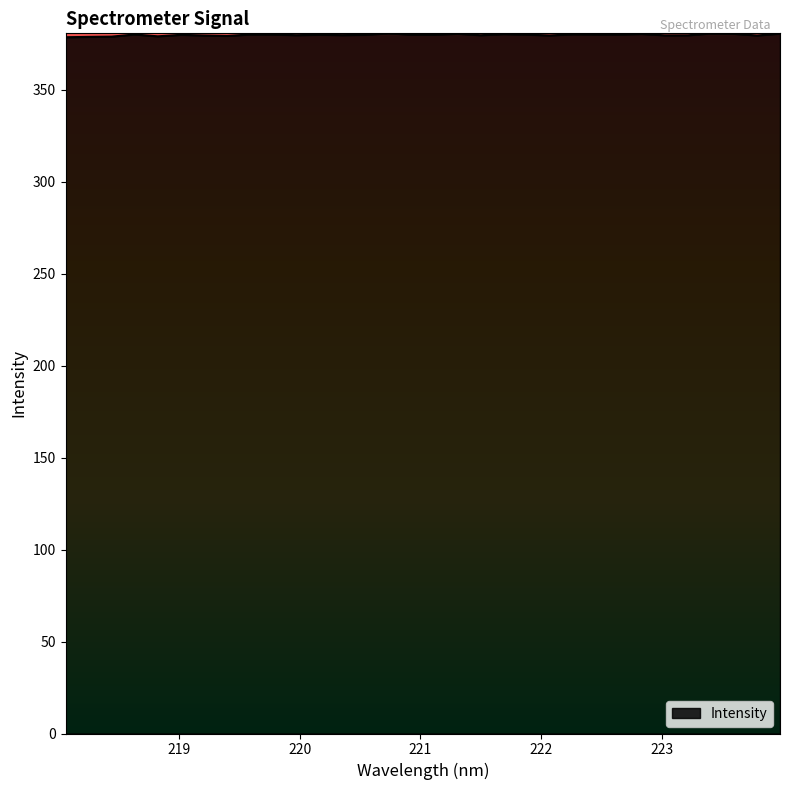

How many categories are shown in the chart?

32